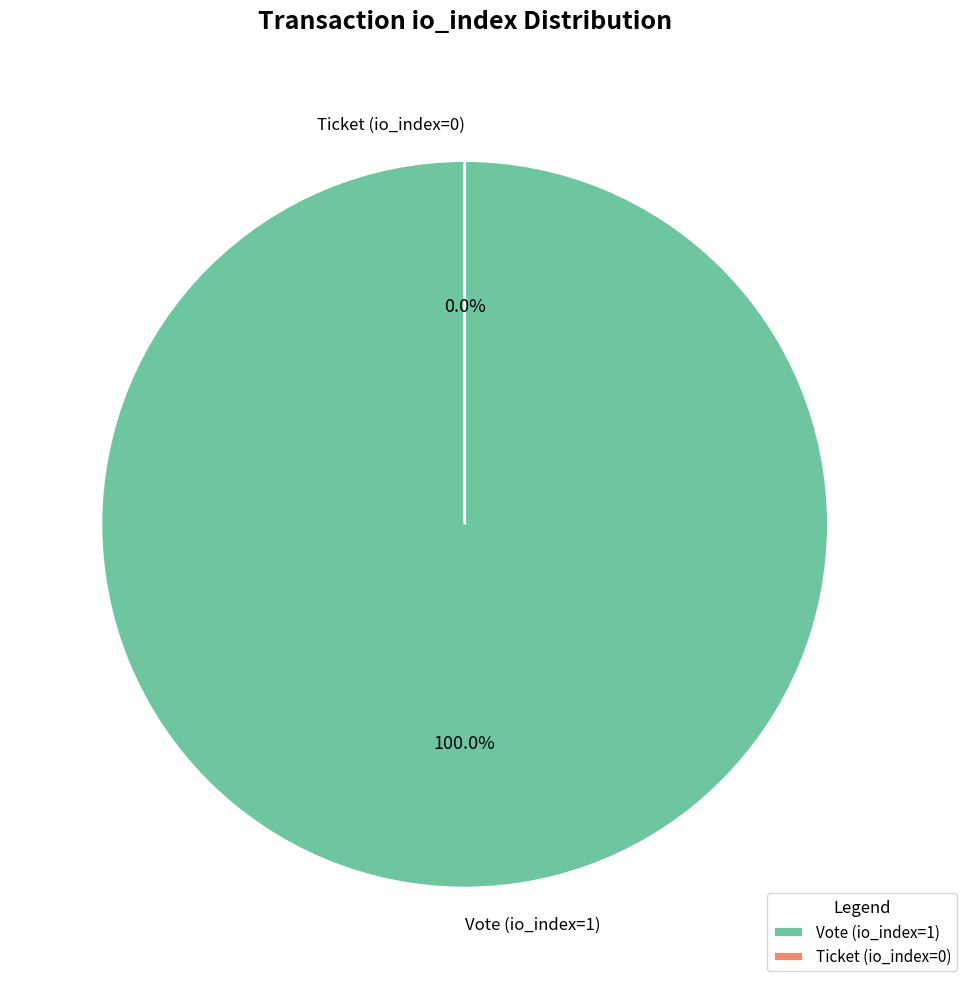

True or false: Ticket (io_index=0) accounts for 15% of the total.

False